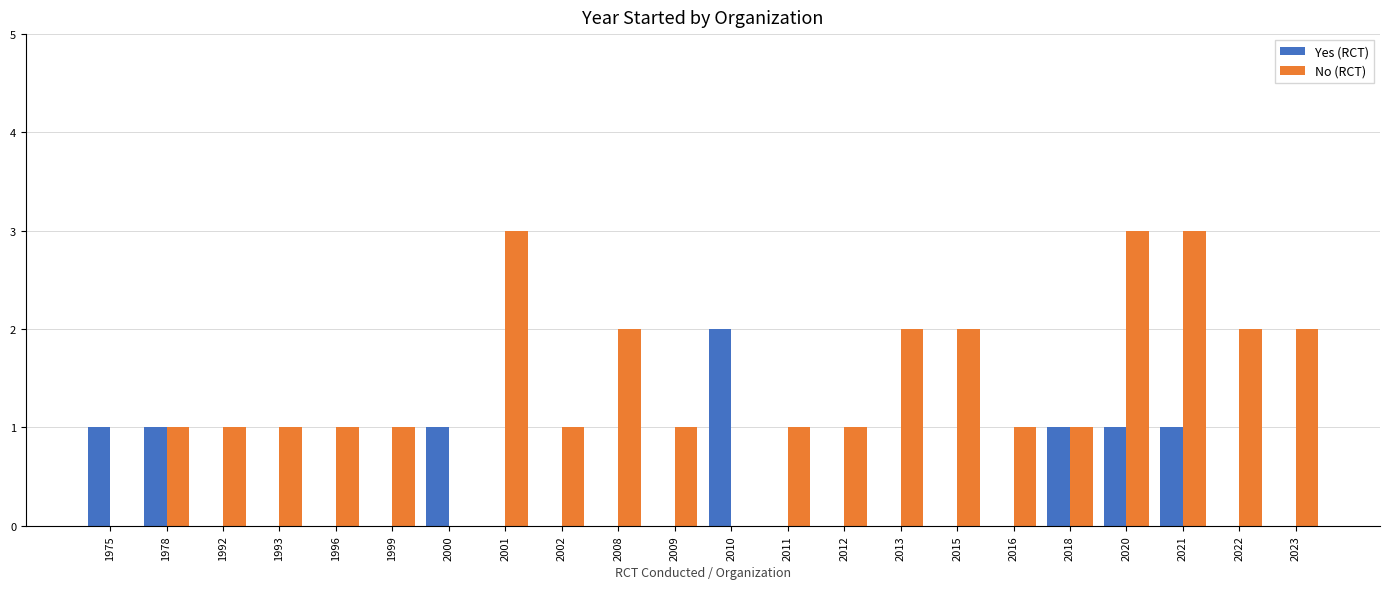

What is the sum of all No (RCT) values?

30